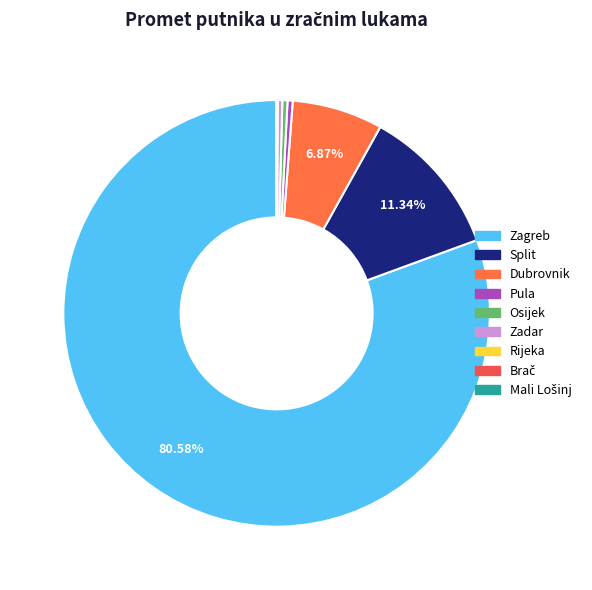

Which category has the smallest portion of the pie?

Mali Lošinj